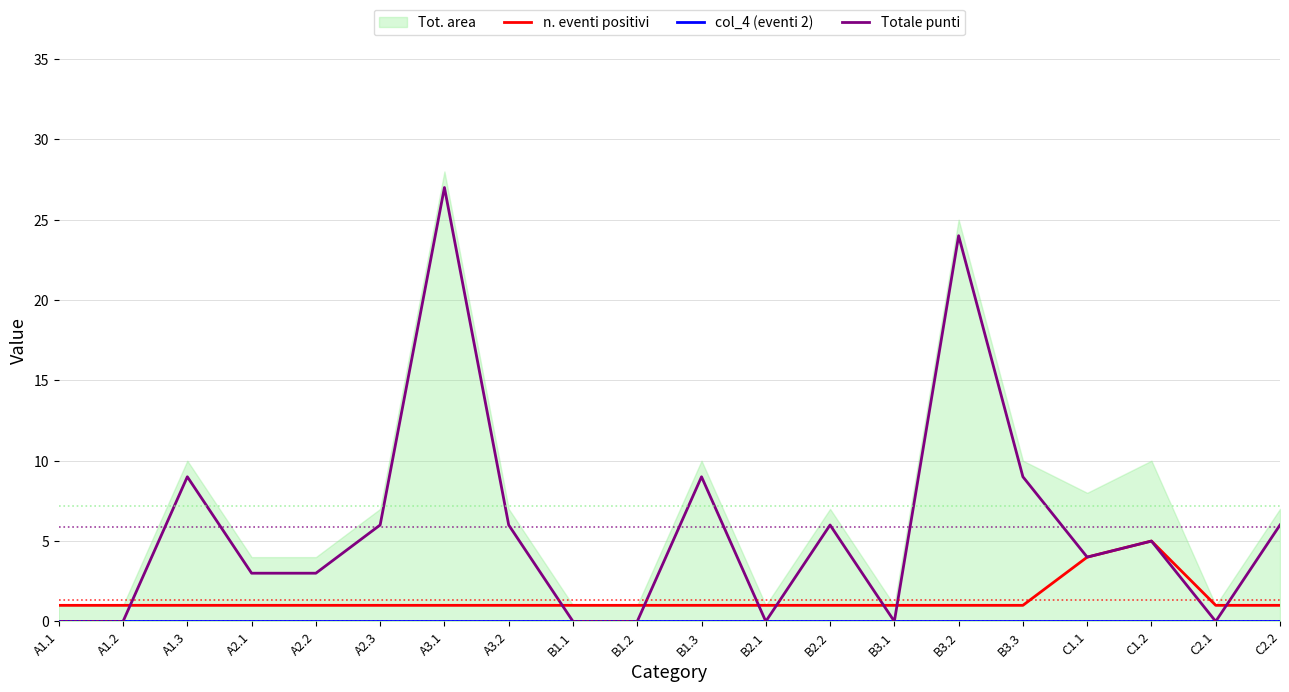

At which category does the chart reach its minimum across all series?

A1.1